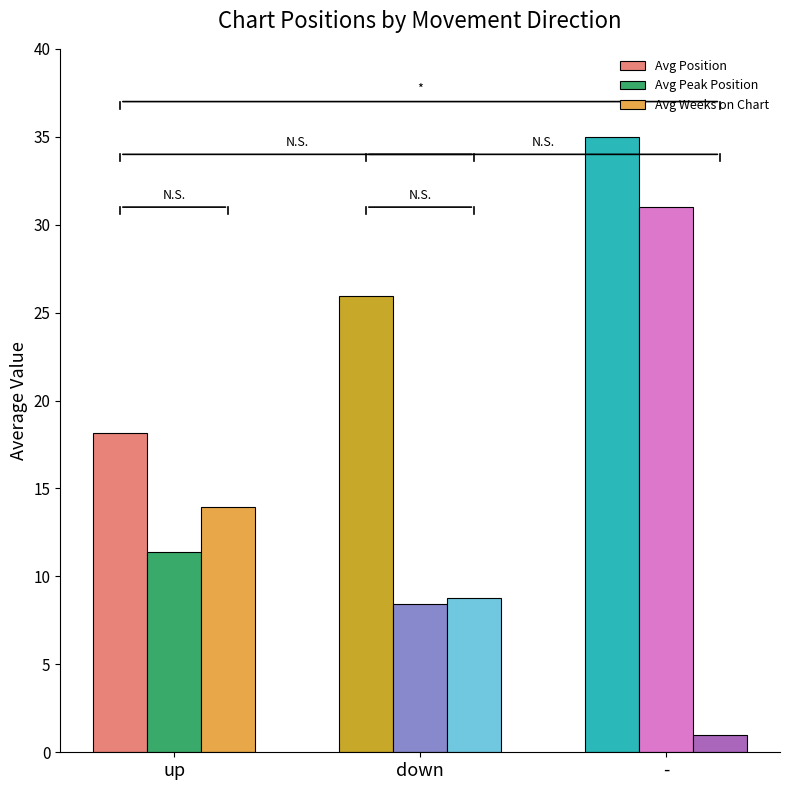

What is the sum of the Avg Position values at - and down?

60.9